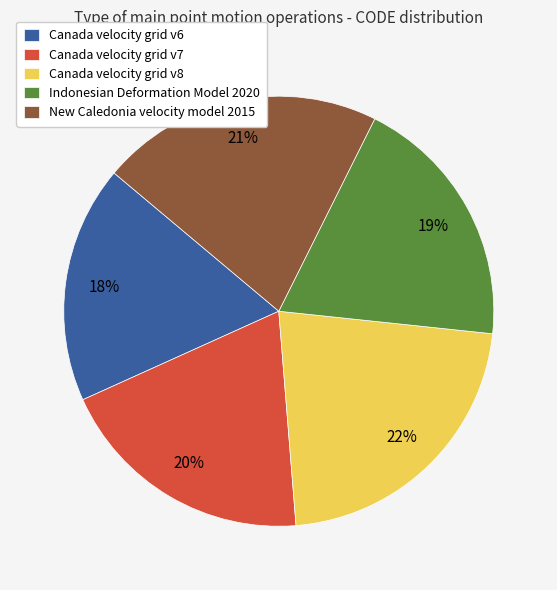

Is it true that New Caledonia velocity model 2015 is 13% of the pie?

False